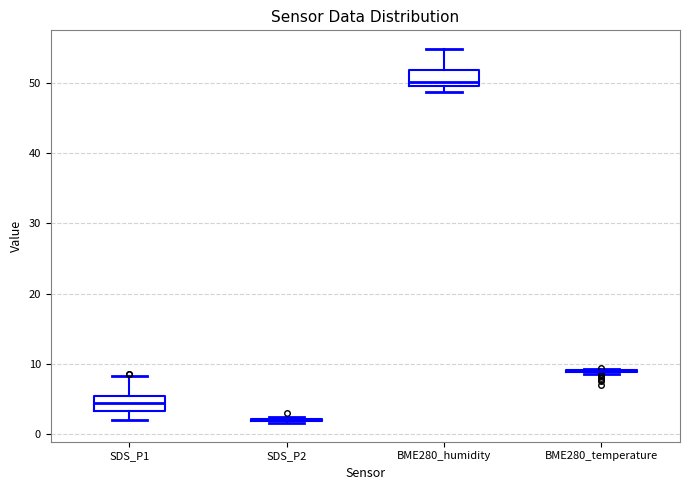

Reading left to right, transcribe this box plot: for each box, give where its median line is, the range the box spans, and where its two whiskers end, as read against the y-axis. The values are not printed on the chart, so give them approximately, as read against the axis.

SDS_P1: median 4, box 3 to 5, whiskers 2 to 8
SDS_P2: box collapsed to a line at 2, whiskers 2 to 2
BME280_humidity: median 50 (just above the box's lower edge), box 50 to 52, whiskers 49 to 55
BME280_temperature: box collapsed to a line at 9, whiskers 9 to 9